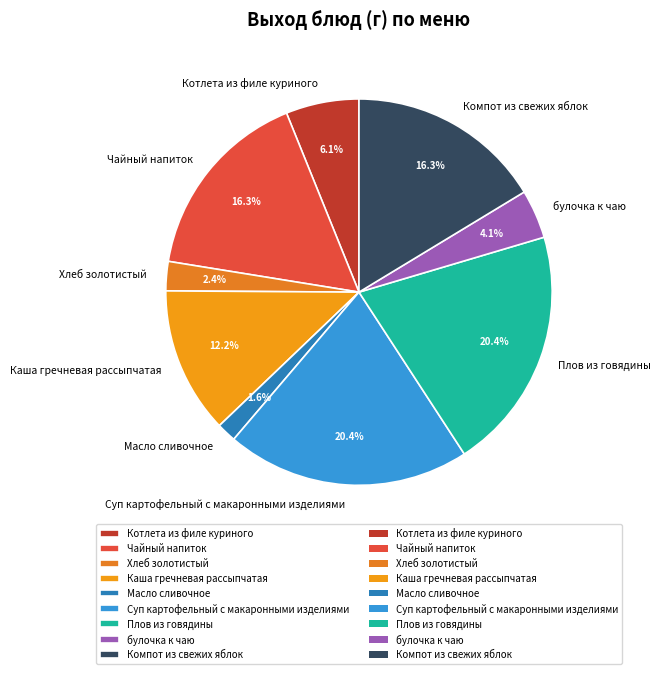

To the nearest percent, what is the combined percentage of Масло сливочное and Чайный напиток?

18%